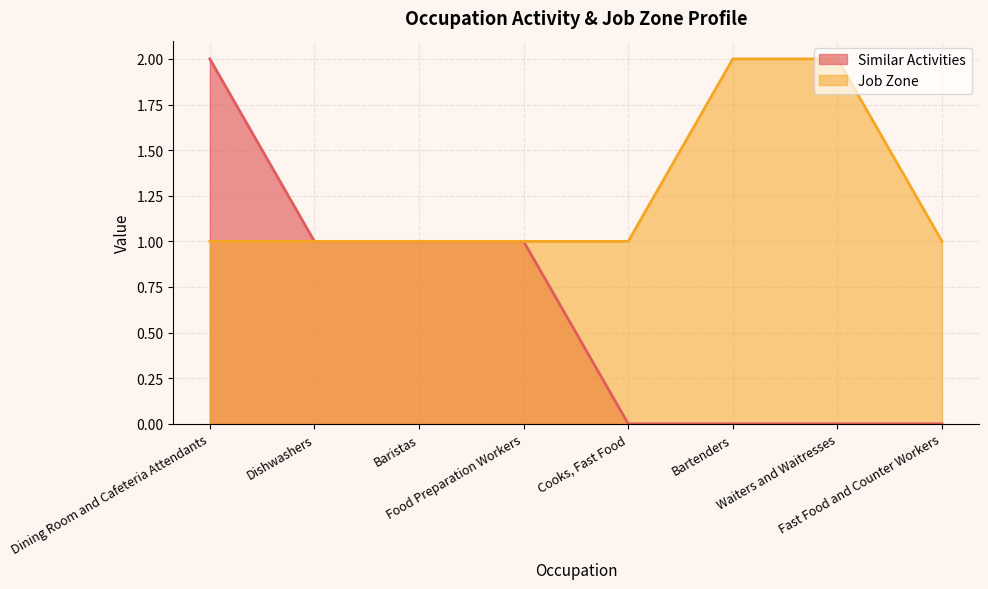

The value of Similar Activities at Cooks, Fast Food is 1. True or false?

False